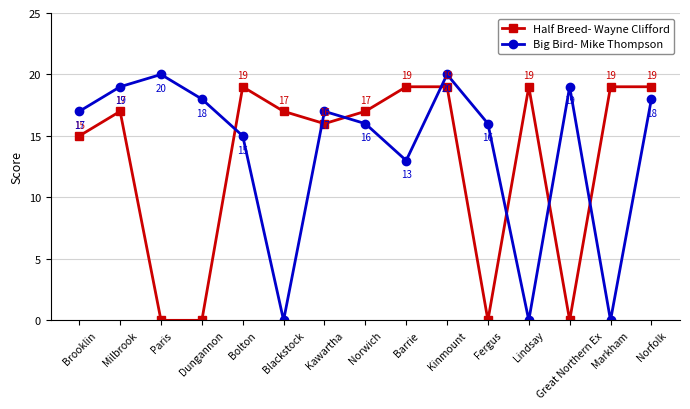

Which series changed the most between Paris and Bolton?

Half Breed- Wayne Clifford